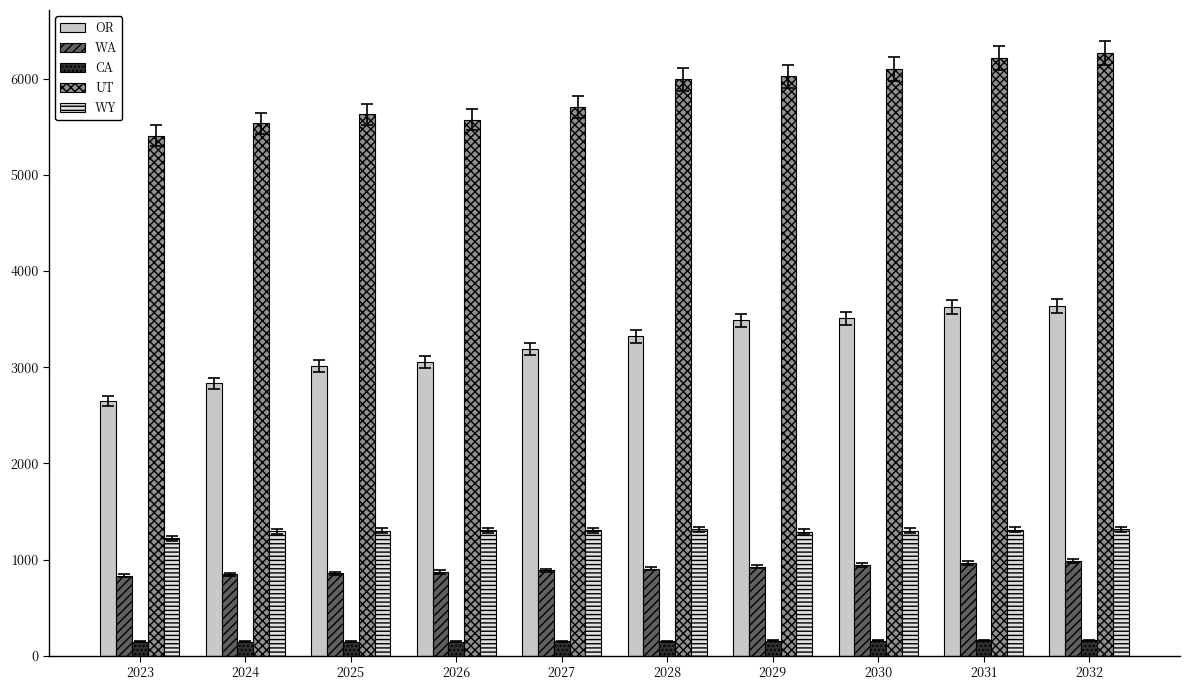

What is the value of the OR bar at the 1st from the left?

2650.2